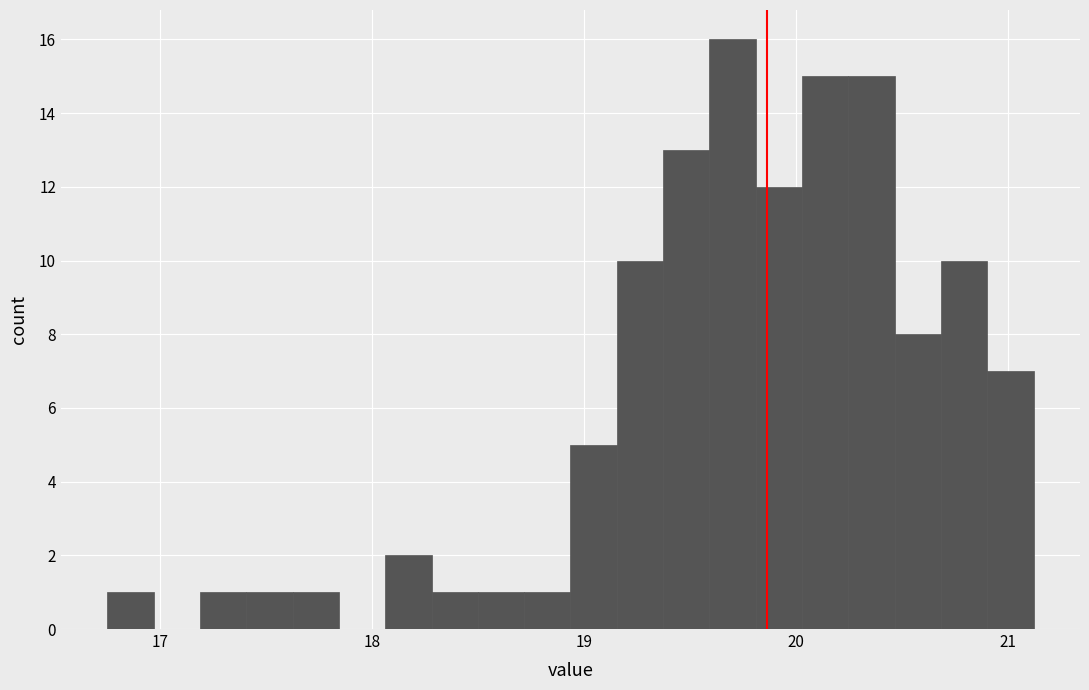

Around what value on the x-axis is the tallest bar? Give the approximate position of its centre, as read against the axis.

19.7